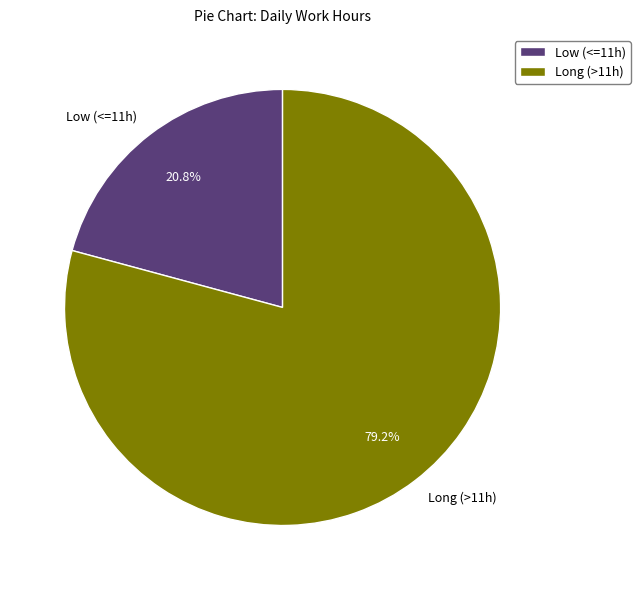

To the nearest percent, what is the average slice percentage?

50%